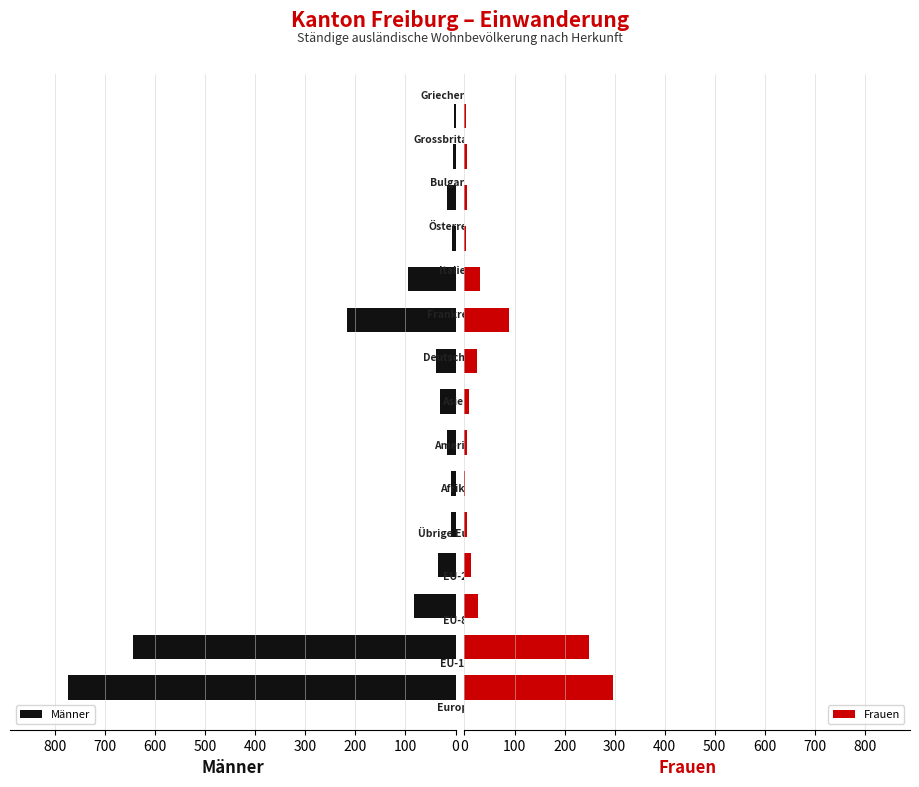

List the series in order of their overall mean, highest first.

Männer, Frauen